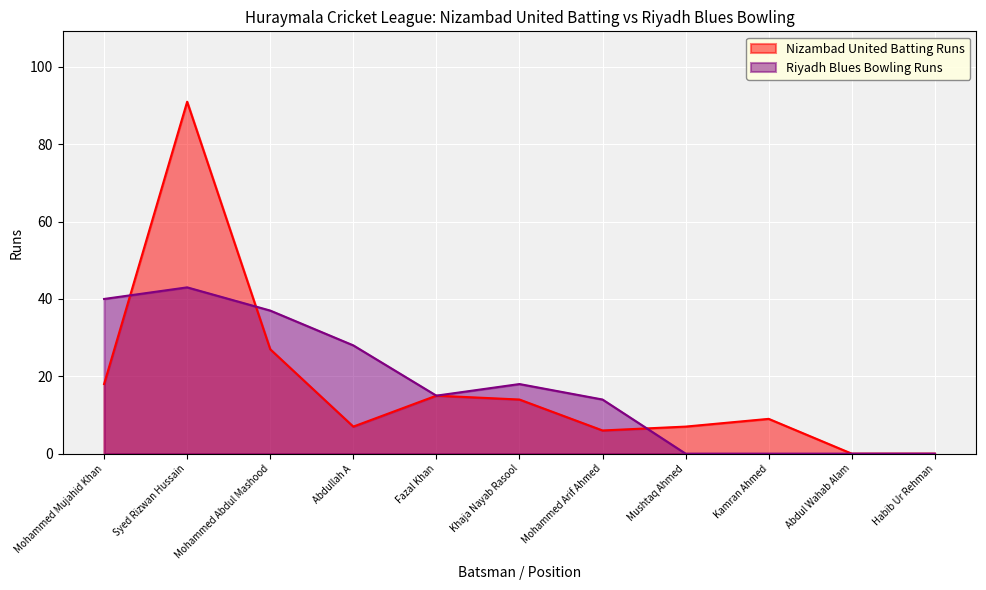

True or false: Riyadh Blues Bowling Runs has a value of 50 at Abdullah A.

False